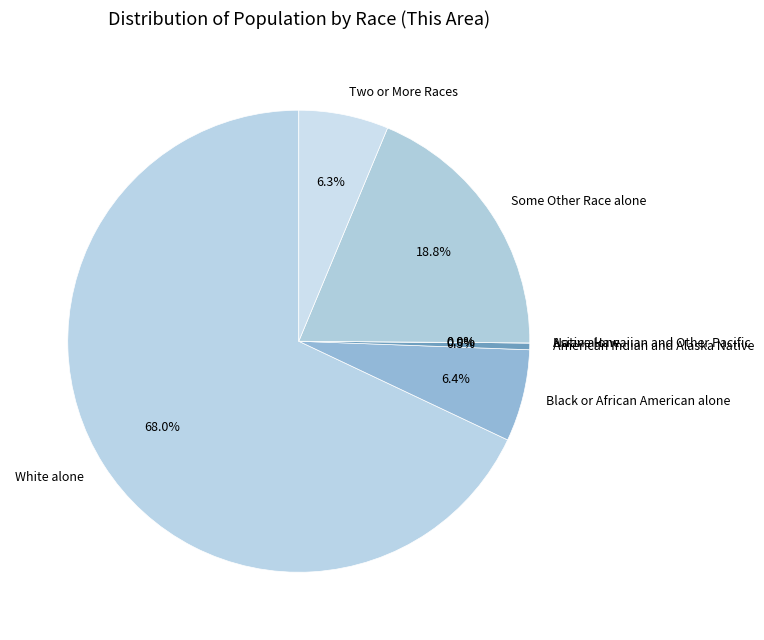

Between Native Hawaiian and Other Pacific and White alone, which is larger?

White alone